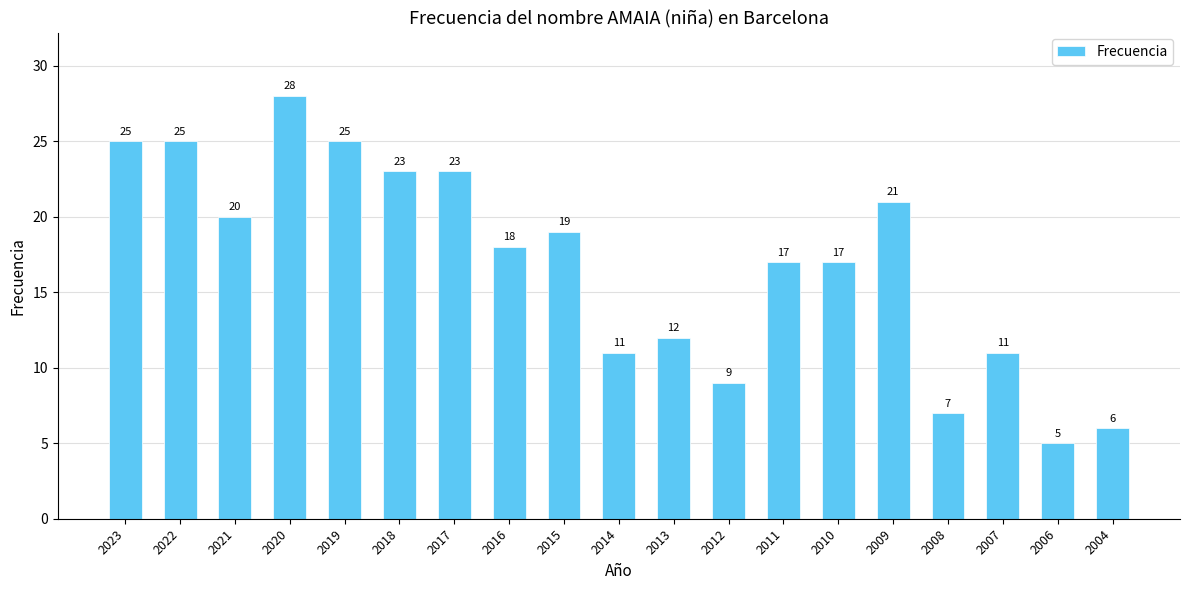

What is the difference between the maximum and minimum values?

23